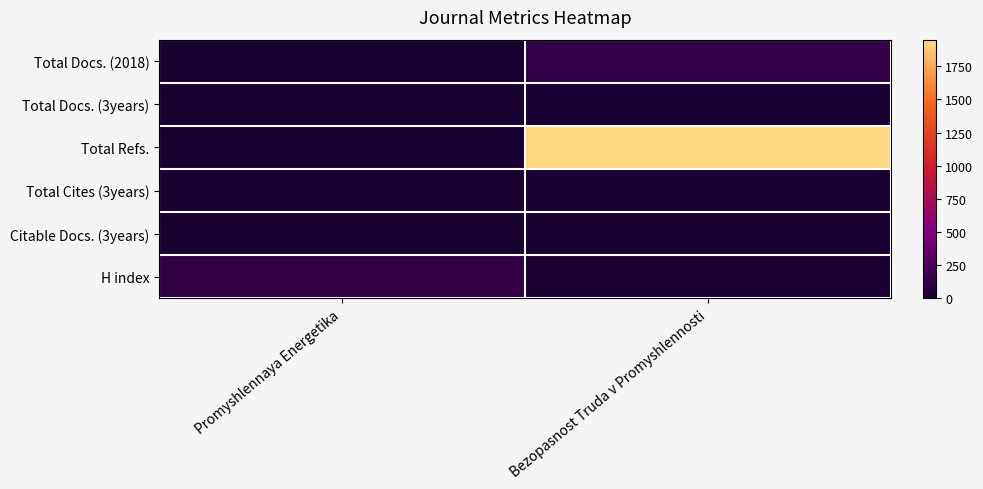

At how many categories does at least one series exceed 680?

1